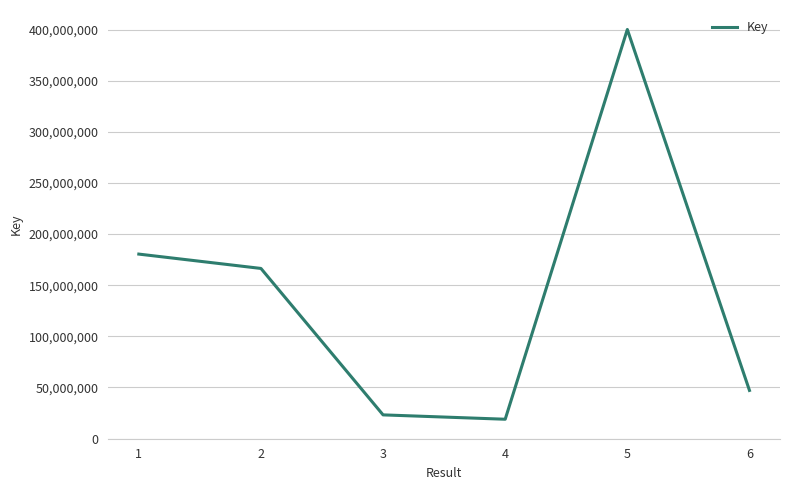

Reading right to left, transcribe all the data shown in this chart.

47114107	400094893	18935734	23195470	166408196	180436691